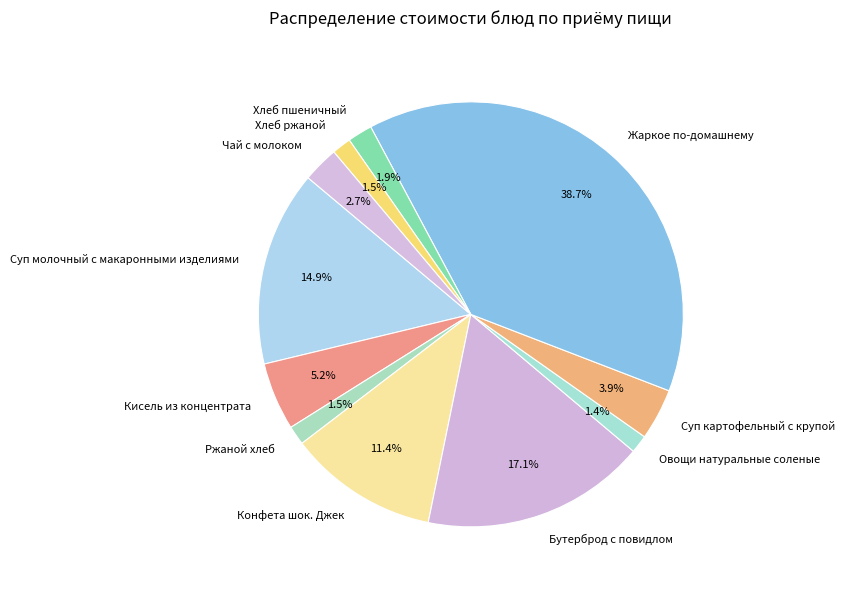

What percentage do Конфета шок. Джек and Хлеб пшеничный together represent?

13.3%